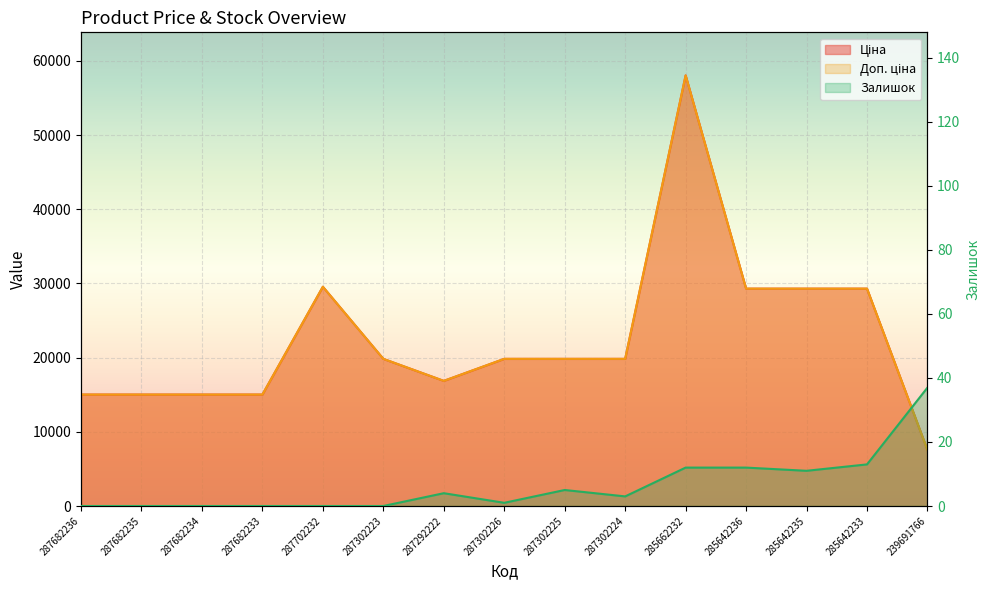

The value of Ціна at 287302223 is 19831.1. True or false?

True